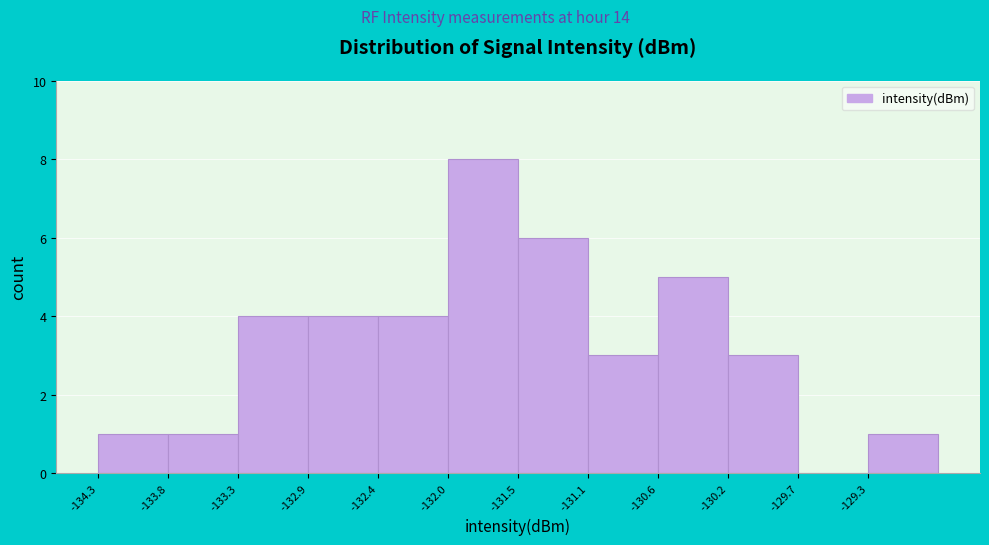

Which range on the x-axis has the tallest bar?

-132.00 to -131.55